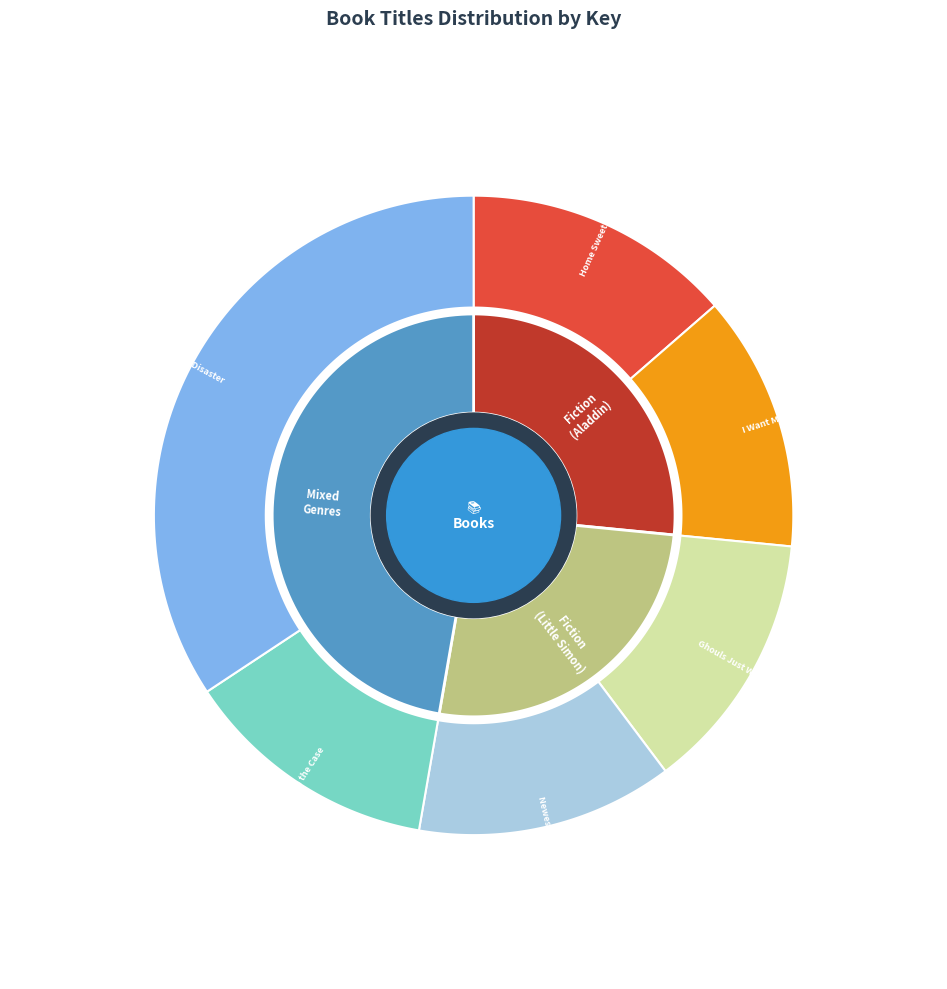

To the nearest percent, what portion does Newest Princess represent?

13%